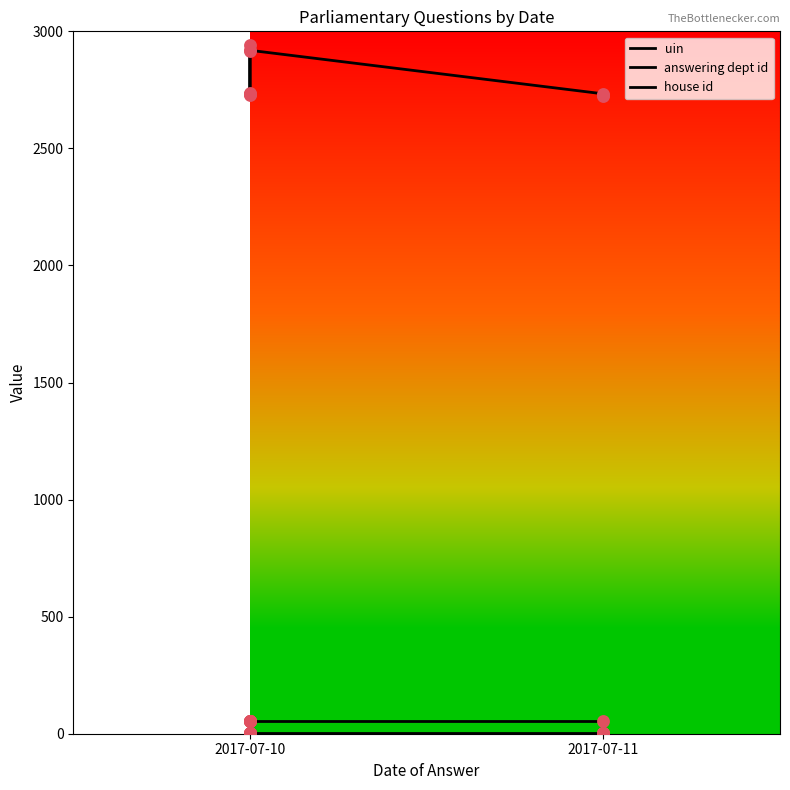

What are all the series names shown in the legend?

uin, answering dept id, house id